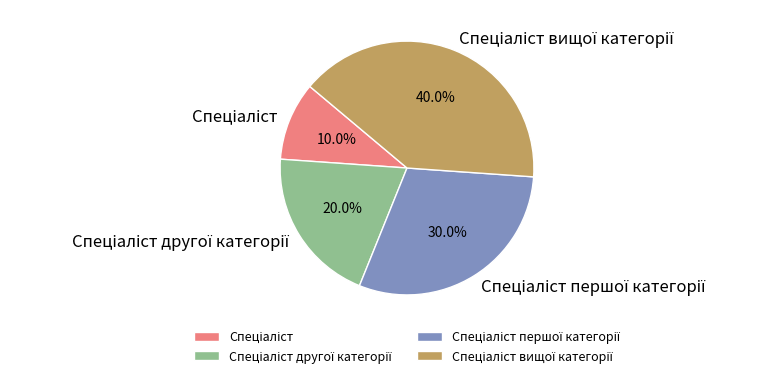

Is there a majority slice in this chart?

No